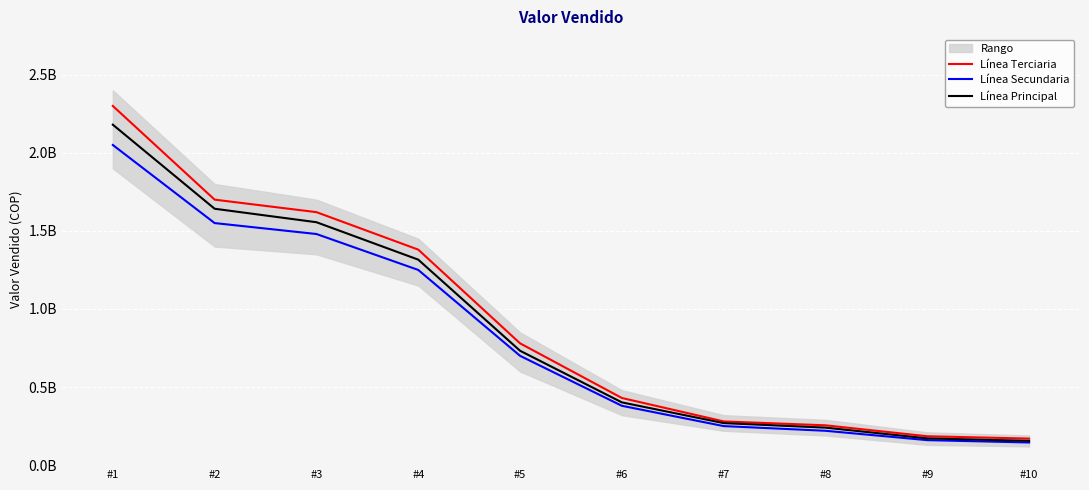

What is the difference between the maximum and minimum values in the Línea Terciaria series?

2130000000.0